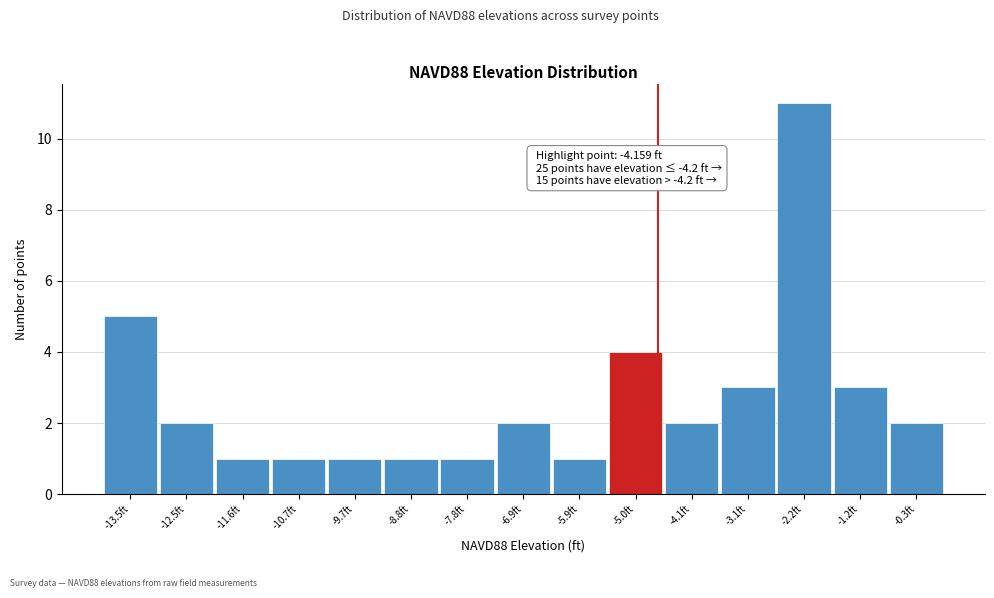

Reading left to right, extract all data points from this chart.

5	2	1	1	1	1	1	2	1	4	2	3	11	3	2